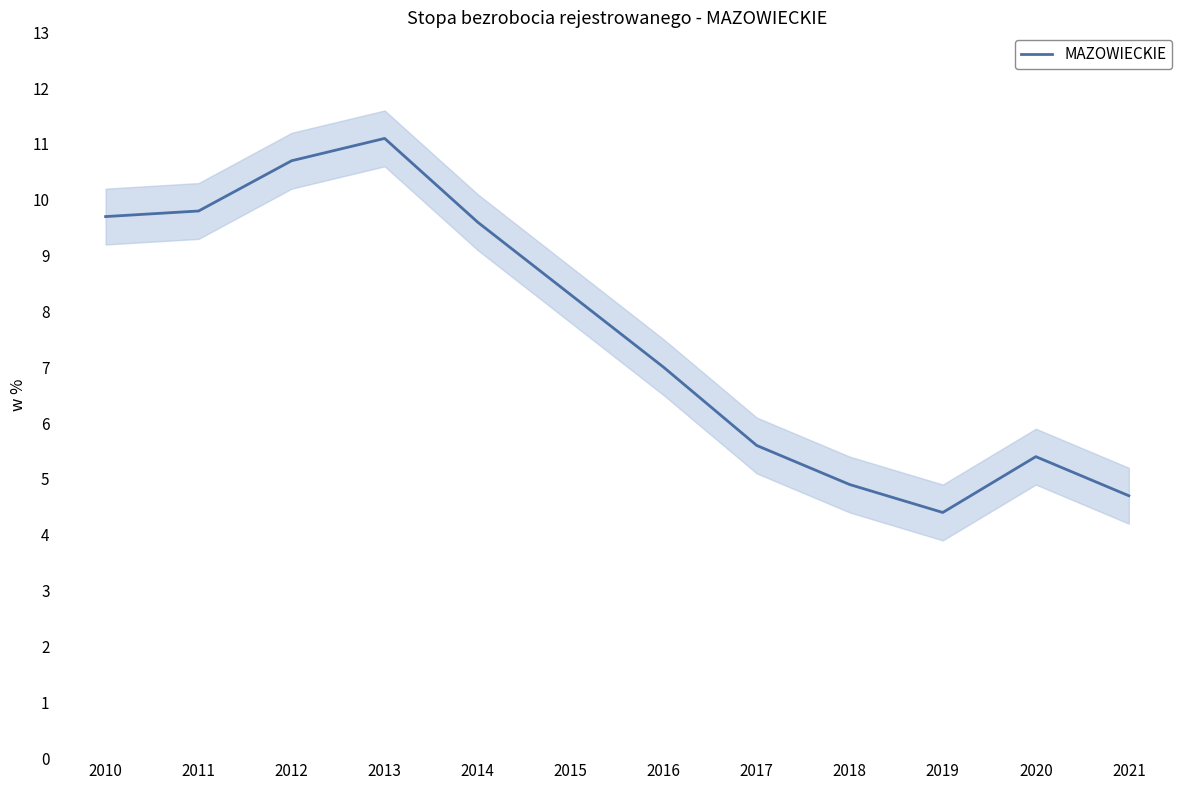

What is the change in value from 2011 to 2021?

-5.1